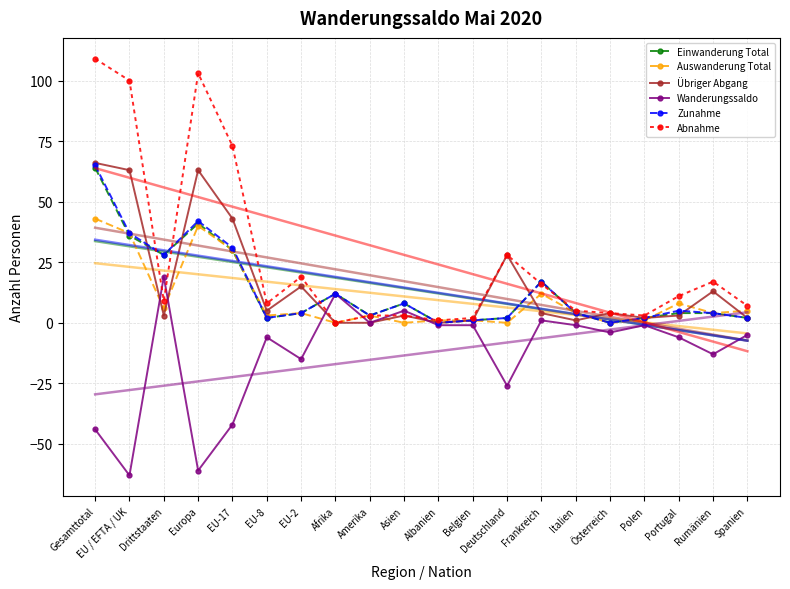

Which category has the highest value across all series?

Gesamttotal